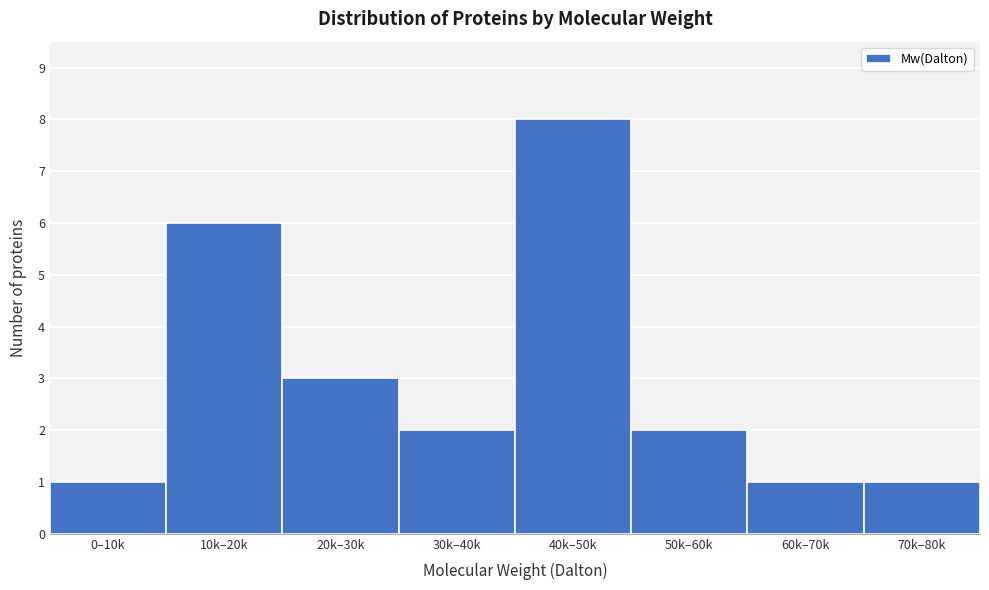

Reading right to left, what are all the values shown in this chart?

70k–80k=1	60k–70k=1	50k–60k=2	40k–50k=8	30k–40k=2	20k–30k=3	10k–20k=6	0–10k=1